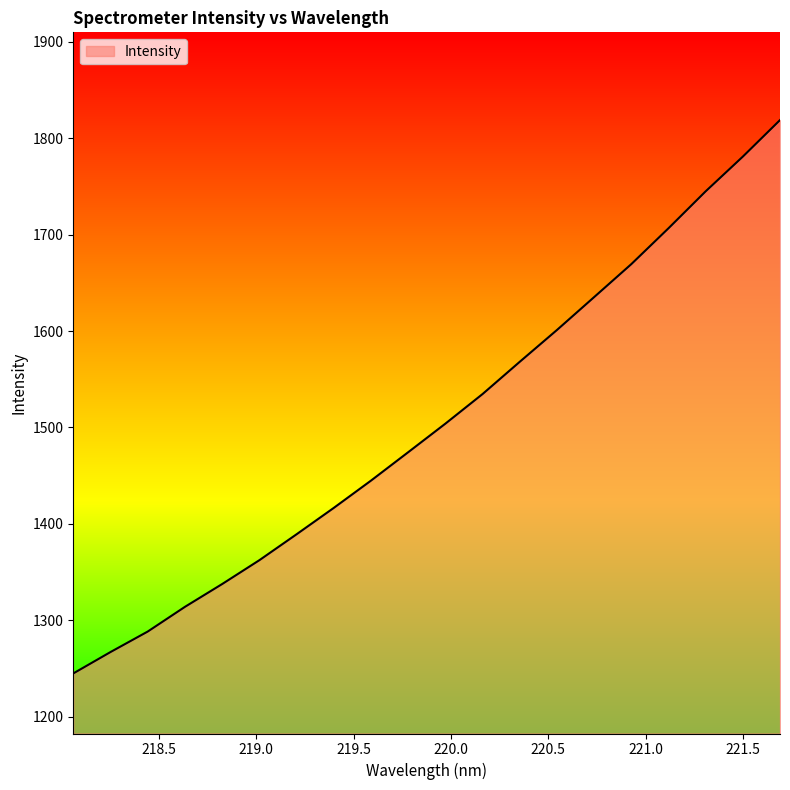

What is the minimum value shown in the chart?

1245.1